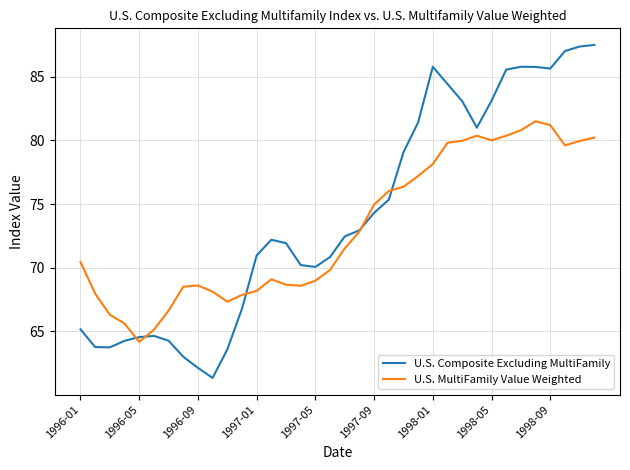

In U.S. MultiFamily Value Weighted, how many points are lower than both neighbors (excluding endpoints)?

5